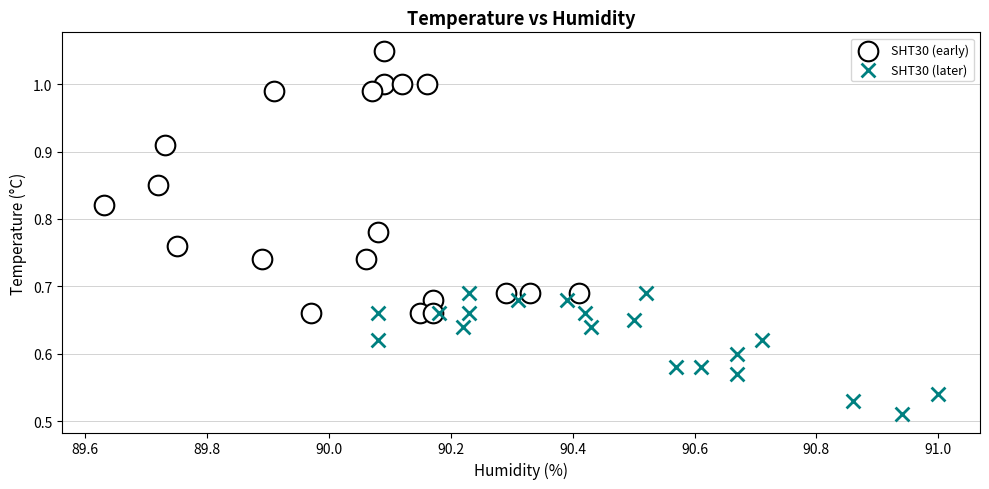

Which series reaches the minimum Y coordinate?

SHT30 (later)